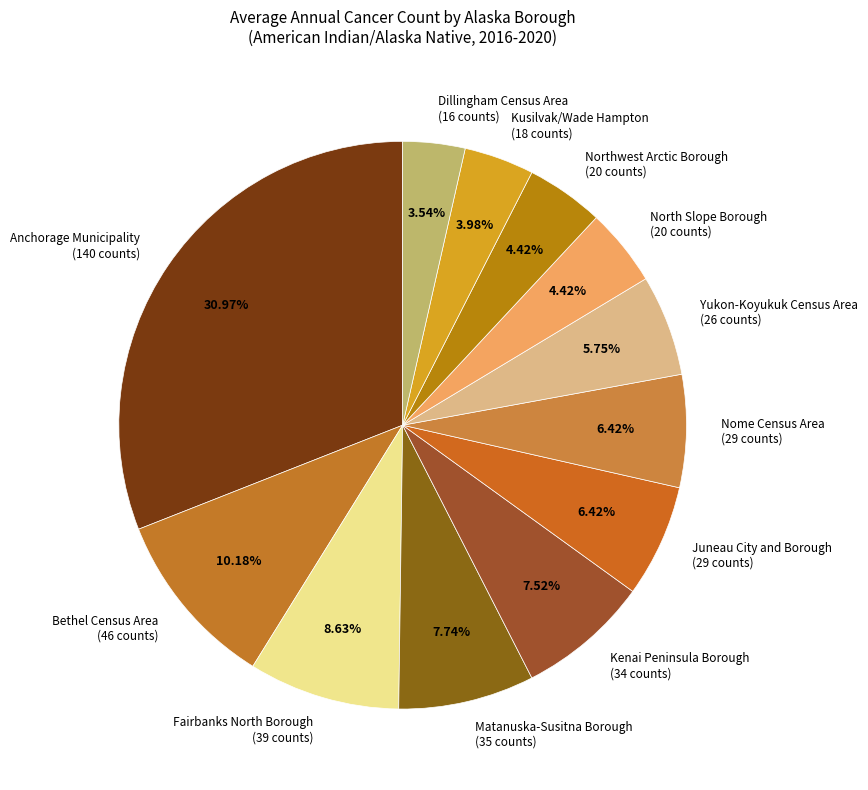

How many segments does this pie chart have?

12